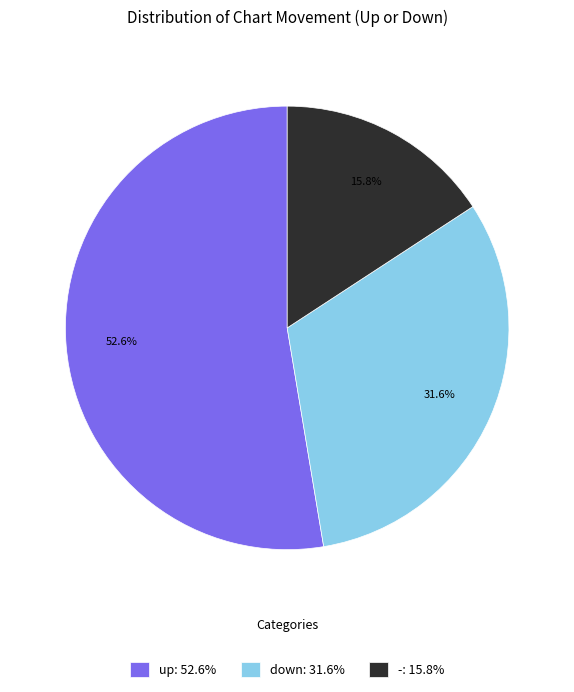

To the nearest percent, what is the average slice percentage?

33%